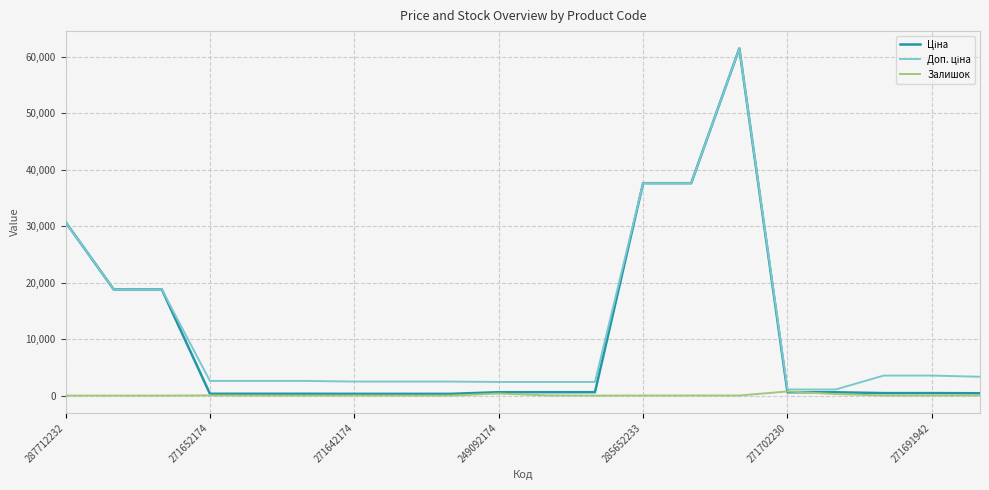

What is the greatest value displayed?

61434.3